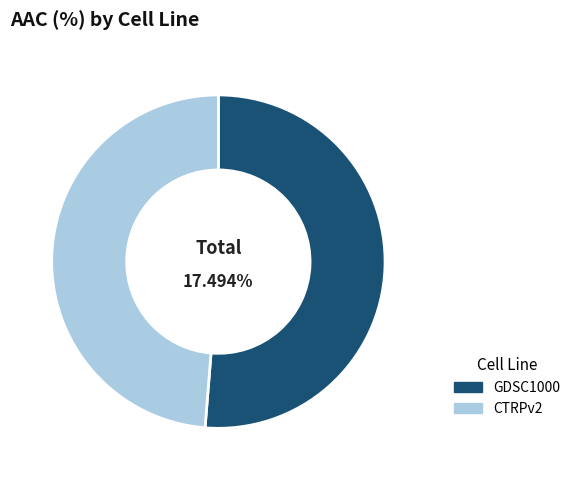

To the nearest percent, what is the difference between the largest and smallest slice percentages?

3%